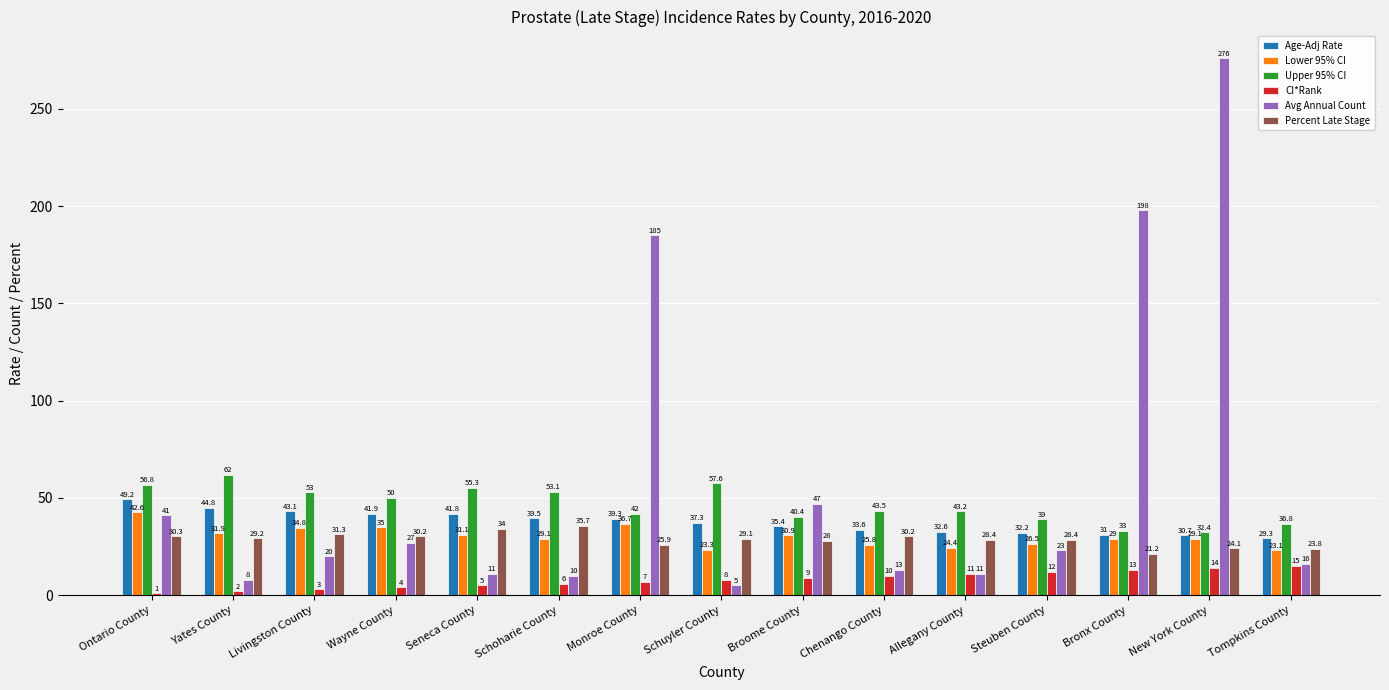

Which series changed the most between Schoharie County and Allegany County?

Upper 95% CI